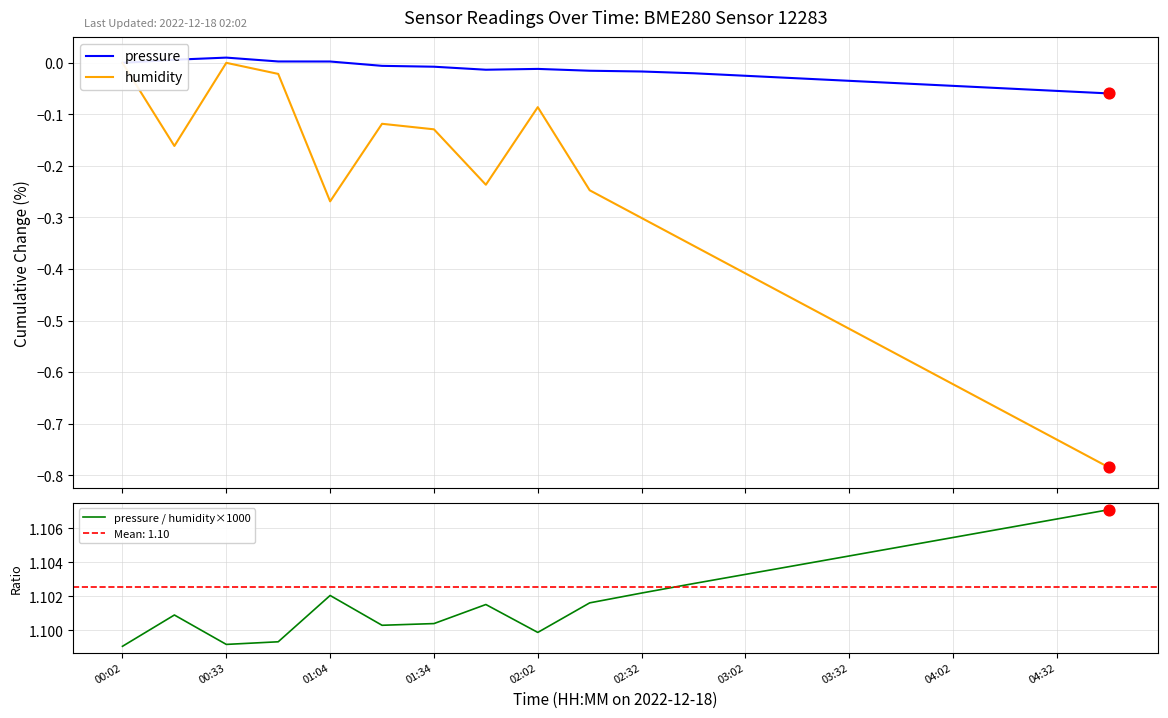

What are all the series names shown in the legend?

pressure, humidity, pressure / humidity×1000